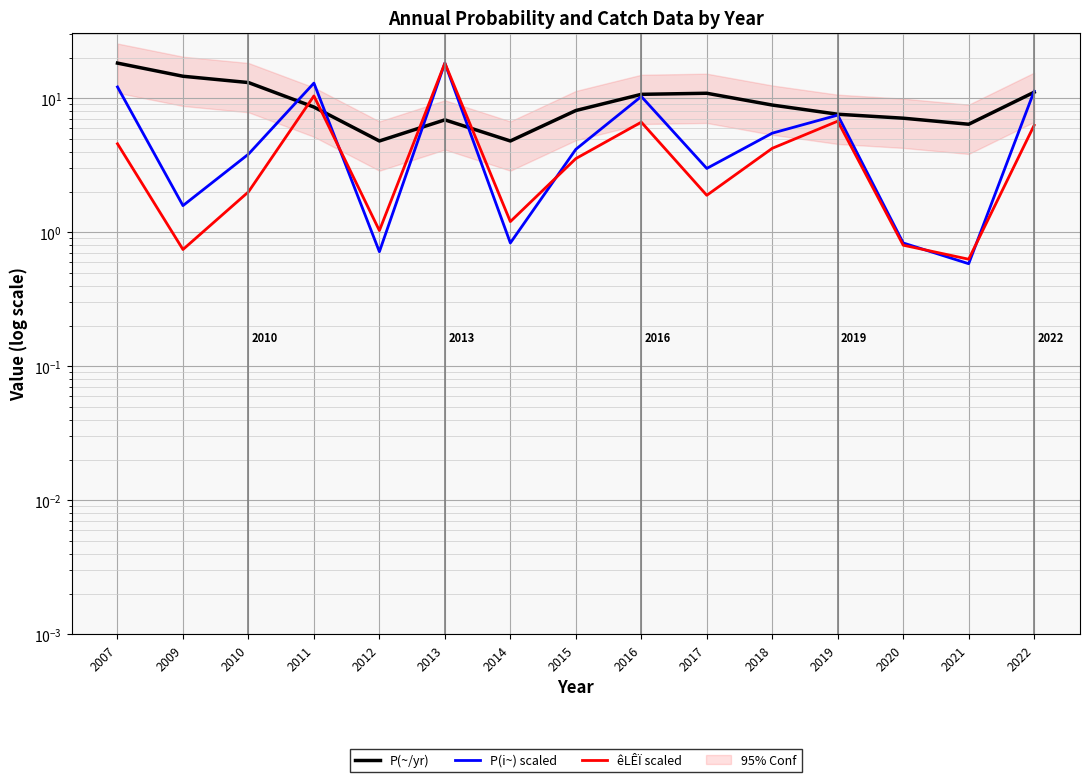

What is the value of the êLÊÏ scaled point at the 7th from the left?

1.2